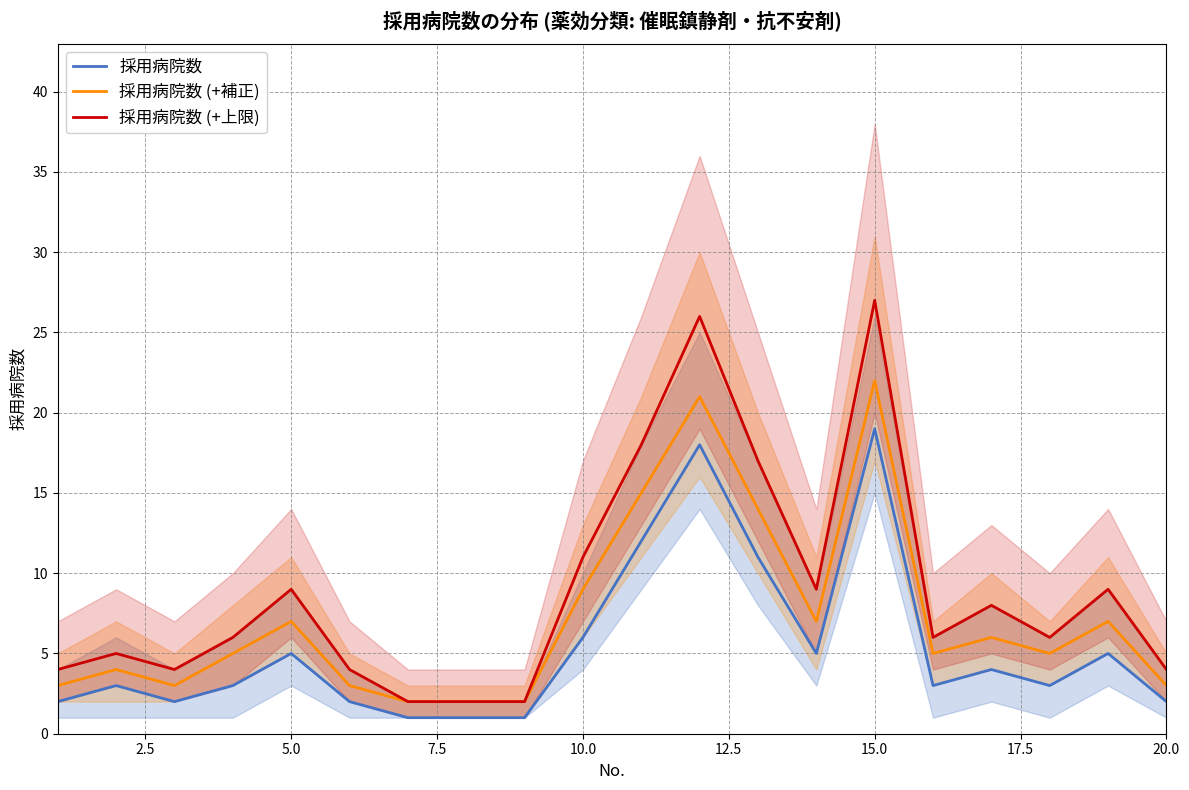

What is the maximum value for 採用病院数?

19